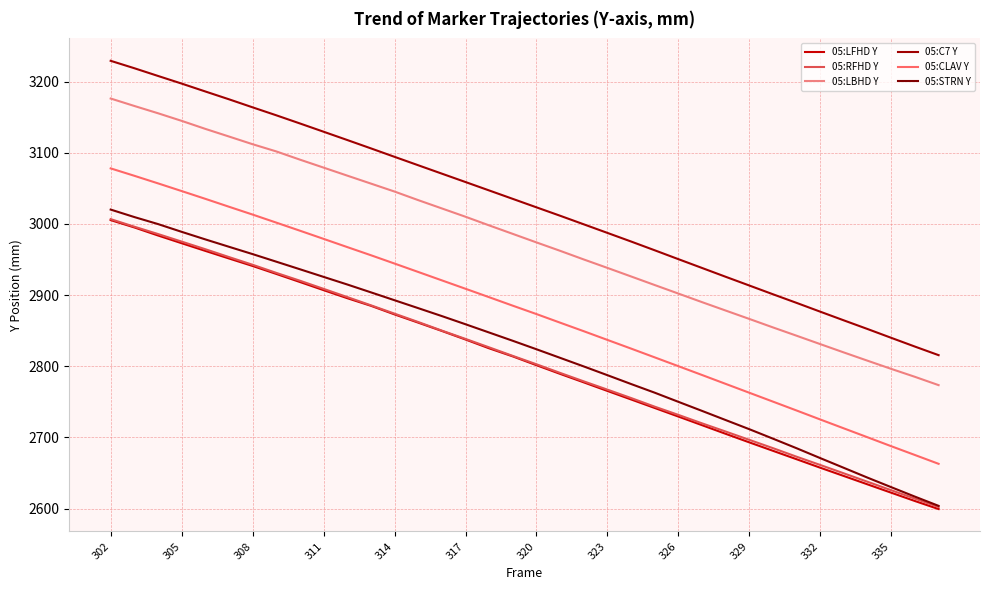

Does the chart display data point markers on the line(s)?

No